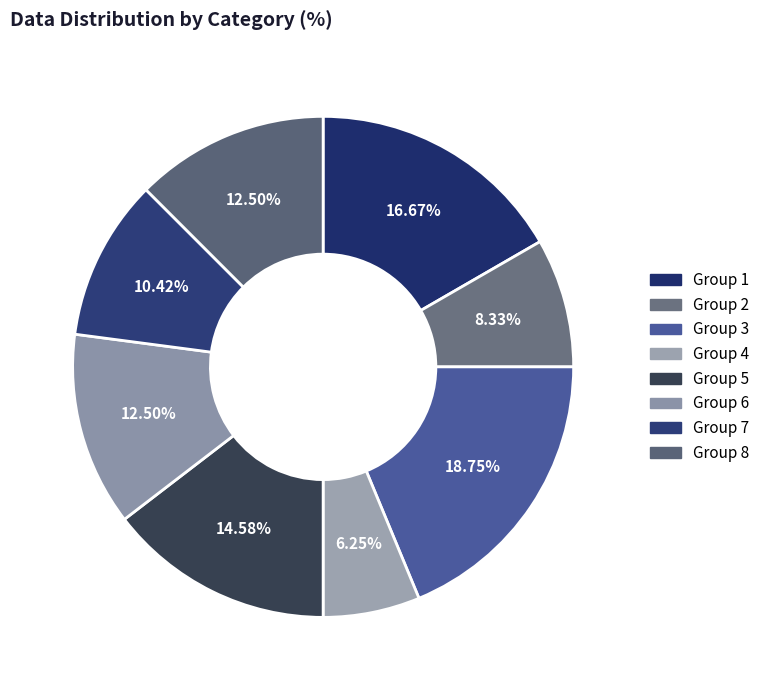

To the nearest percent, what is the difference between the largest and smallest slice percentages?

12%